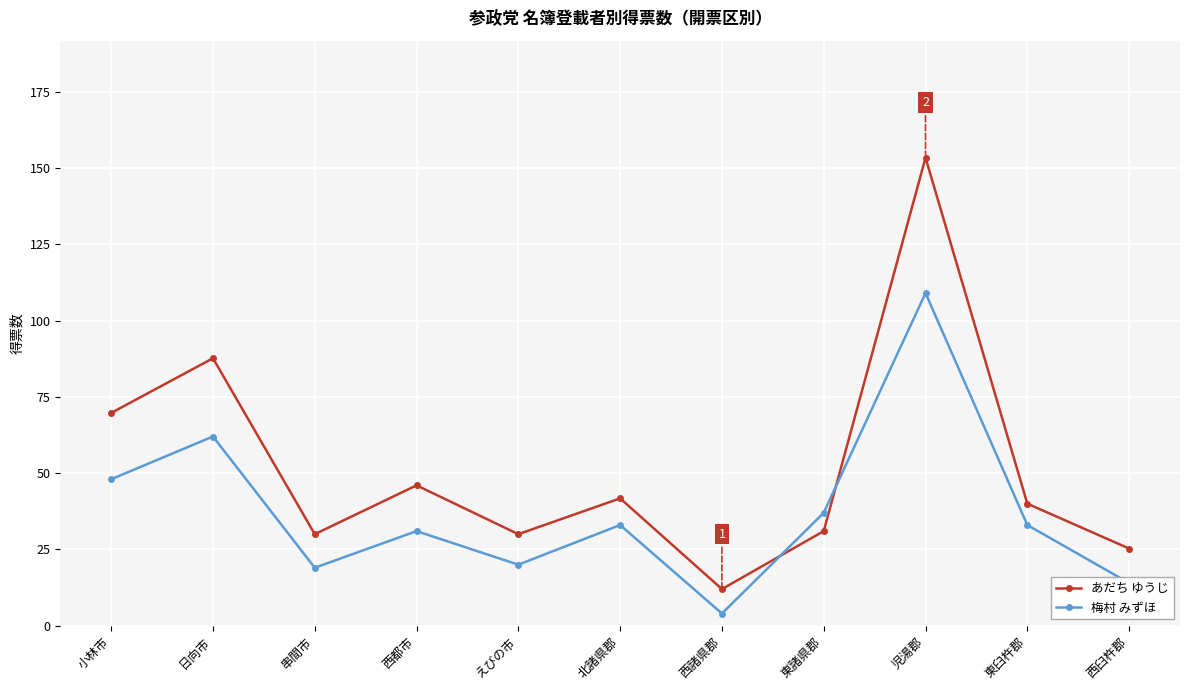

Does the chart have visible grid lines?

Yes